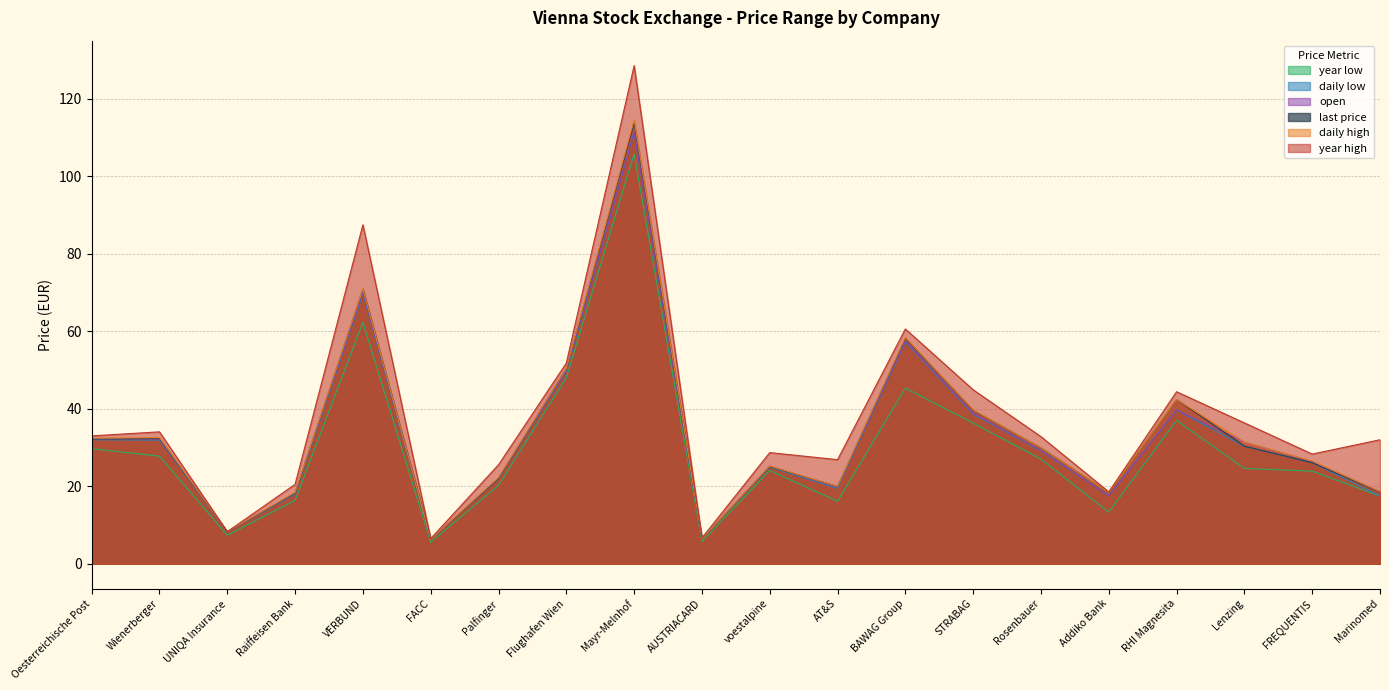

How many data points does each series have?

20